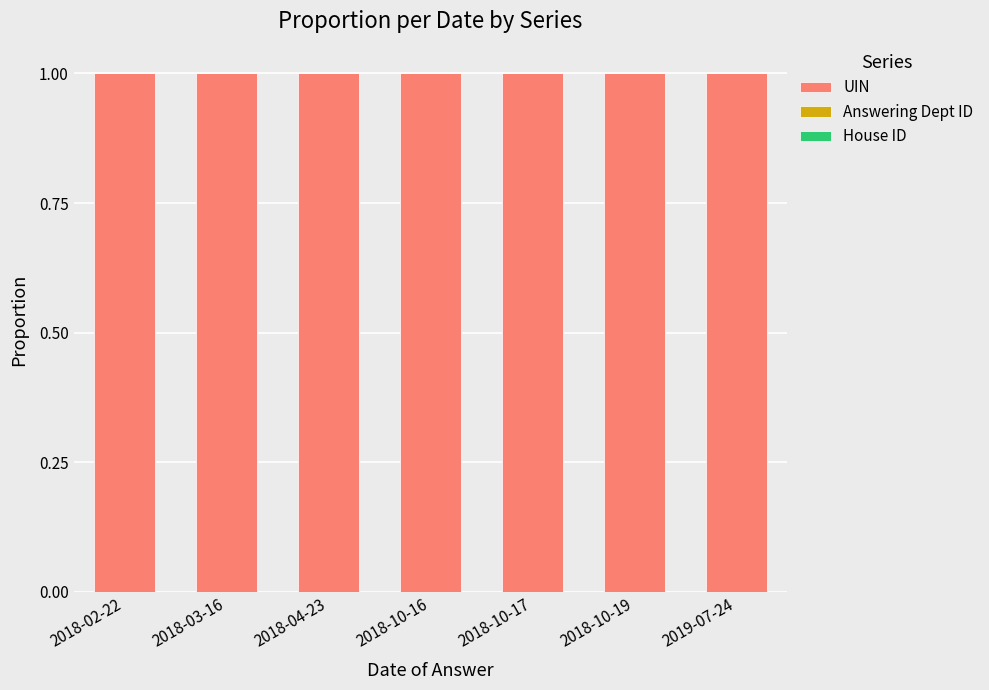

Is it true that UIN equals 0.3 at 2018-10-17?

False